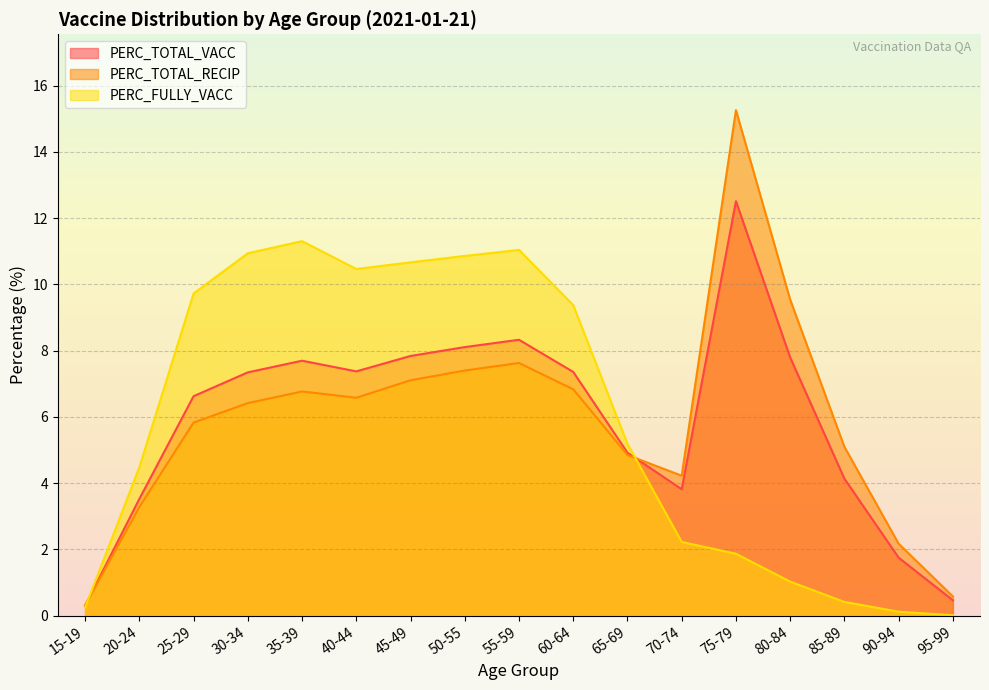

How many interior local peaks does the PERC_TOTAL_VACC series have?

3